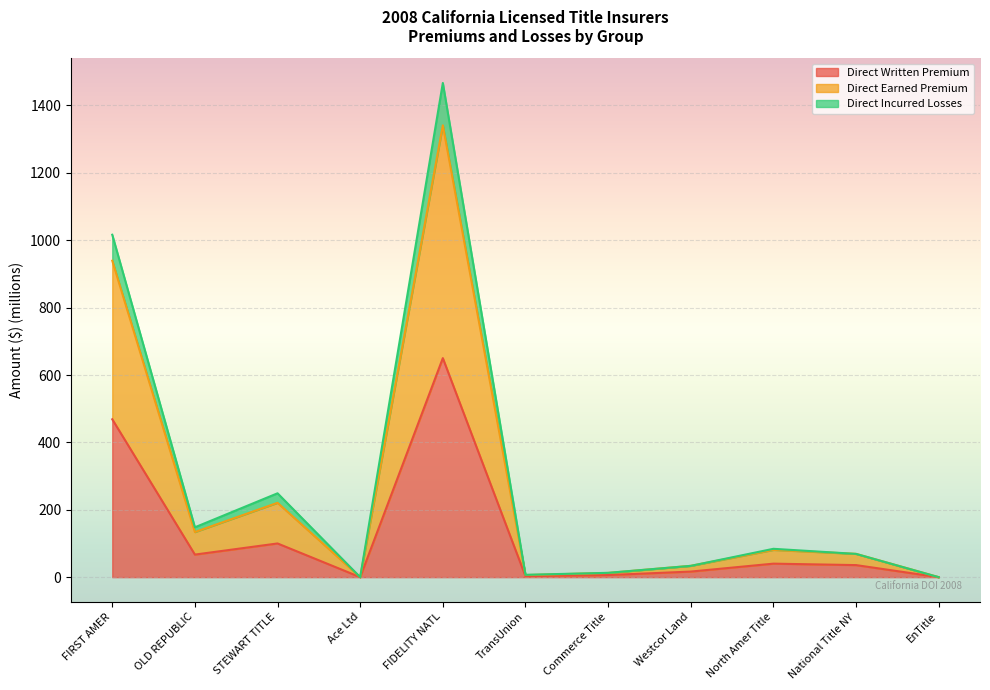

Which series changed the most between Ace Ltd and EnTitle?

Direct Written Premium